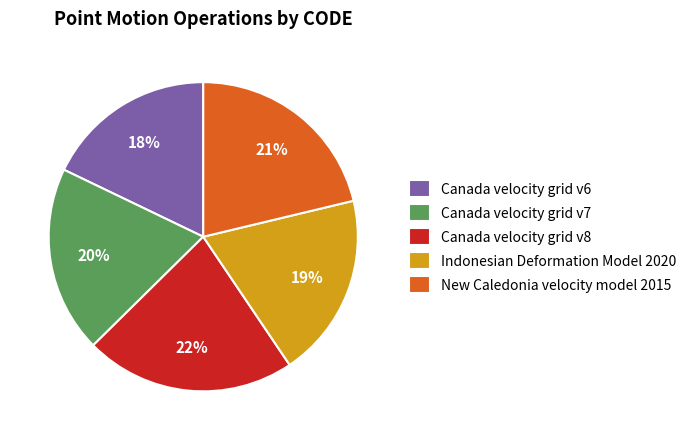

How many segments does this pie chart have?

5